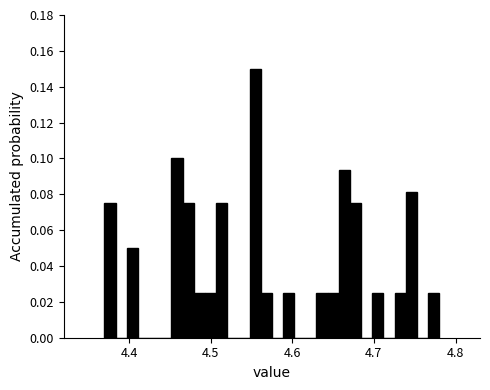

Read against the x-axis, roughly where is the centre of the tallest bar?

4.55